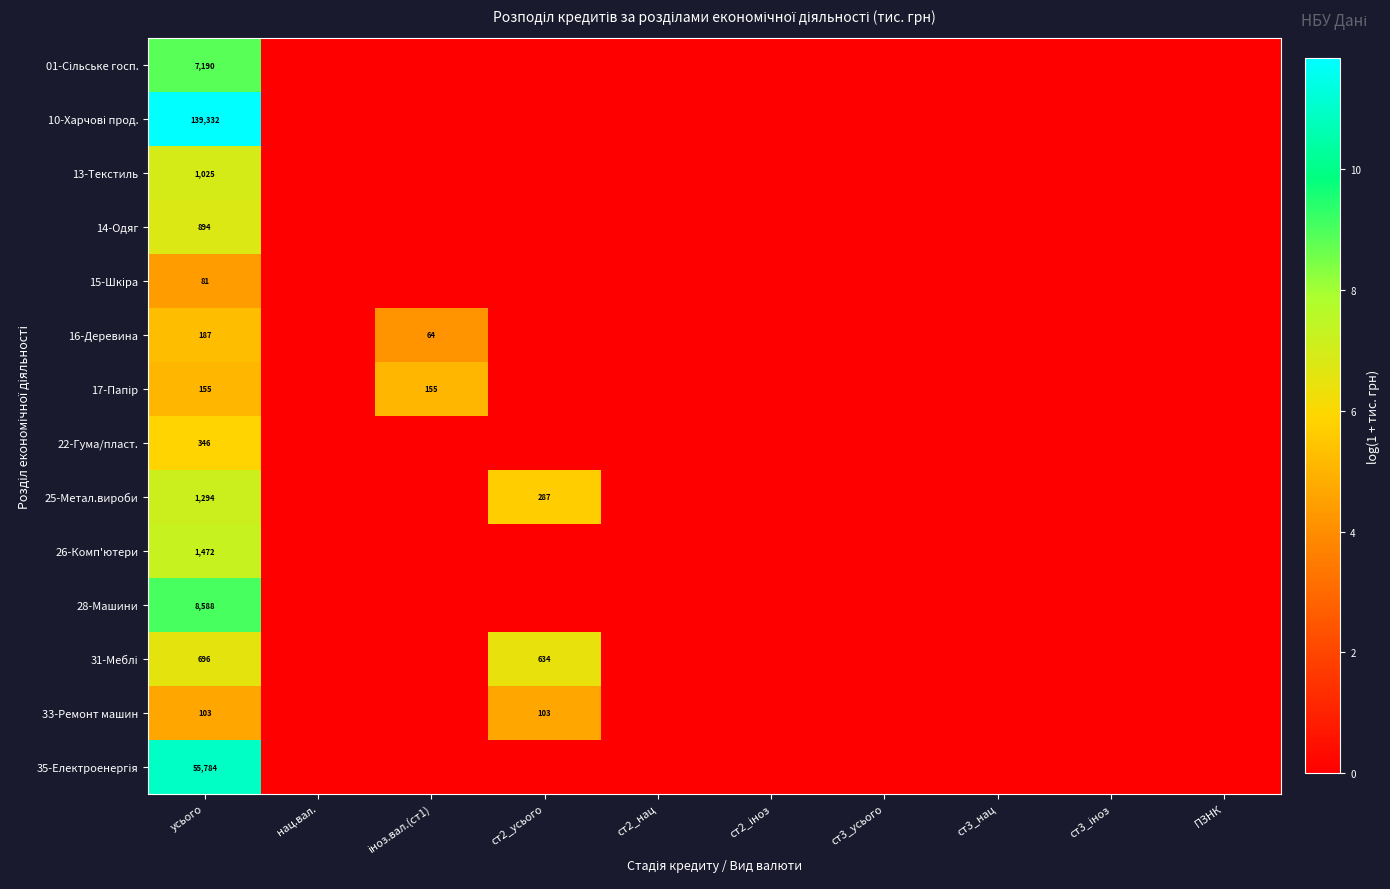

How many values in the 13-Текстиль series exceed 0?

1